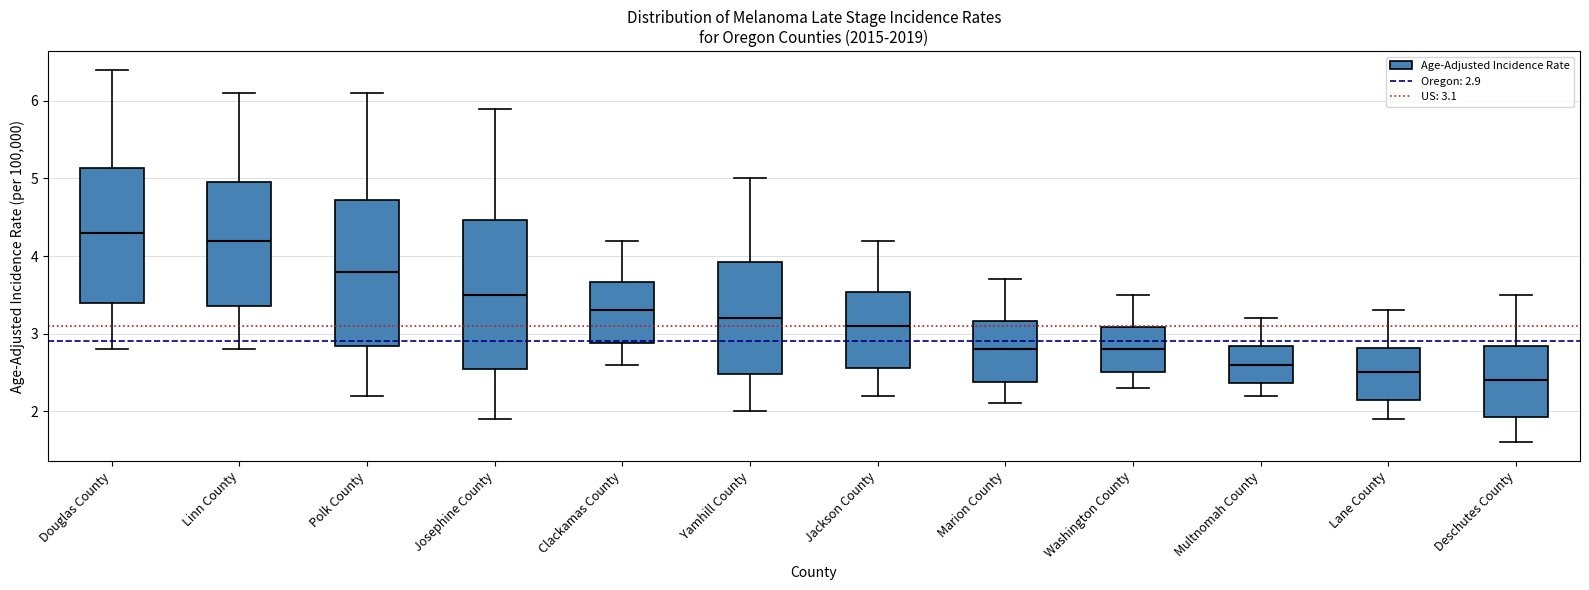

Reading left to right, transcribe this box plot: for each box, give where its median line is, the range the box spans, and where its two whiskers end, as read against the y-axis. The values are not printed on the chart, so give them approximately, as read against the axis.

Douglas County: median 4.3, box 3.4 to 5.1, whiskers 2.8 to 6.4
Linn County: median 4.2, box 3.4 to 5.0, whiskers 2.8 to 6.1
Polk County: median 3.8, box 2.8 to 4.7, whiskers 2.2 to 6.1
Josephine County: median 3.5, box 2.5 to 4.5, whiskers 1.9 to 5.9
Clackamas County: median 3.3, box 2.9 to 3.7, whiskers 2.6 to 4.2
Yamhill County: median 3.2, box 2.5 to 3.9, whiskers 2.0 to 5.0
Jackson County: median 3.1, box 2.6 to 3.5, whiskers 2.2 to 4.2
Marion County: median 2.8, box 2.4 to 3.2, whiskers 2.1 to 3.7
Washington County: median 2.8, box 2.5 to 3.1, whiskers 2.3 to 3.5
Multnomah County: median 2.6, box 2.4 to 2.8, whiskers 2.2 to 3.2
Lane County: median 2.5, box 2.1 to 2.8, whiskers 1.9 to 3.3
Deschutes County: median 2.4, box 1.9 to 2.8, whiskers 1.6 to 3.5